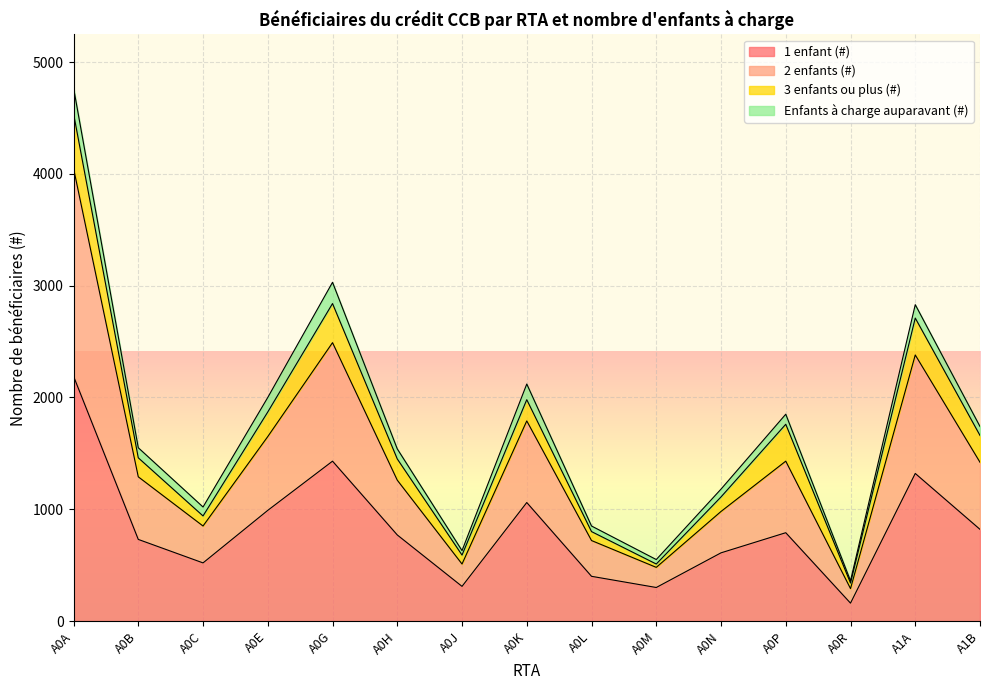

True or false: 1 enfant (#) has a value of 1130 at A0H.

False